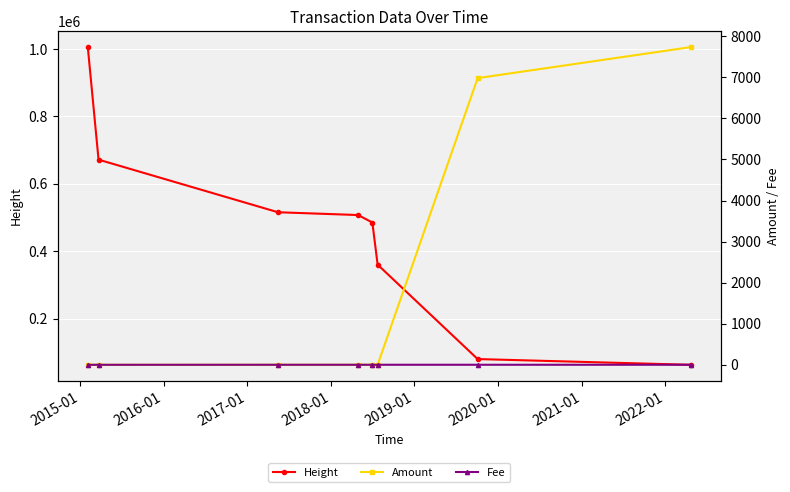

True or false: Height has a value of 472446.5 at 2014-01.

False